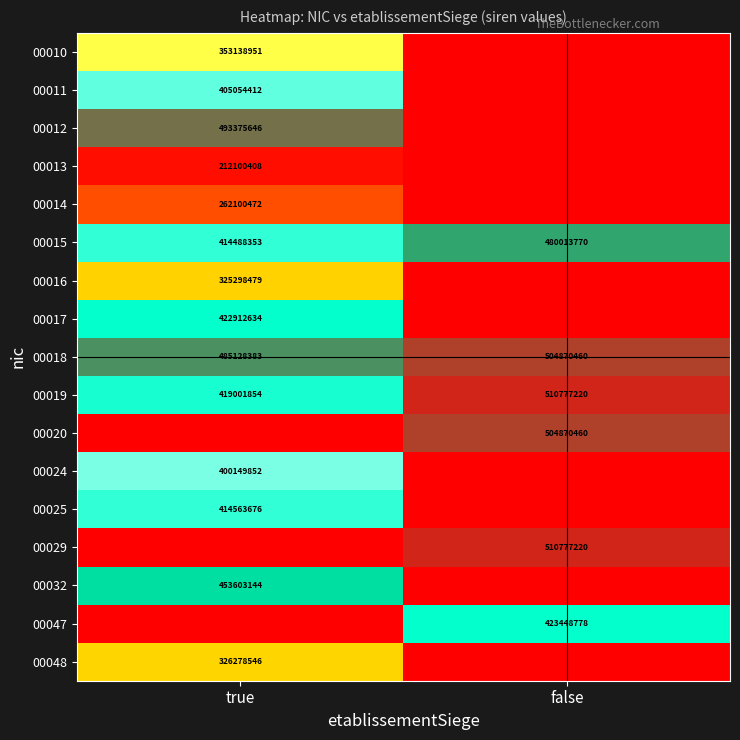

What is the maximum value for 00018?

504870460